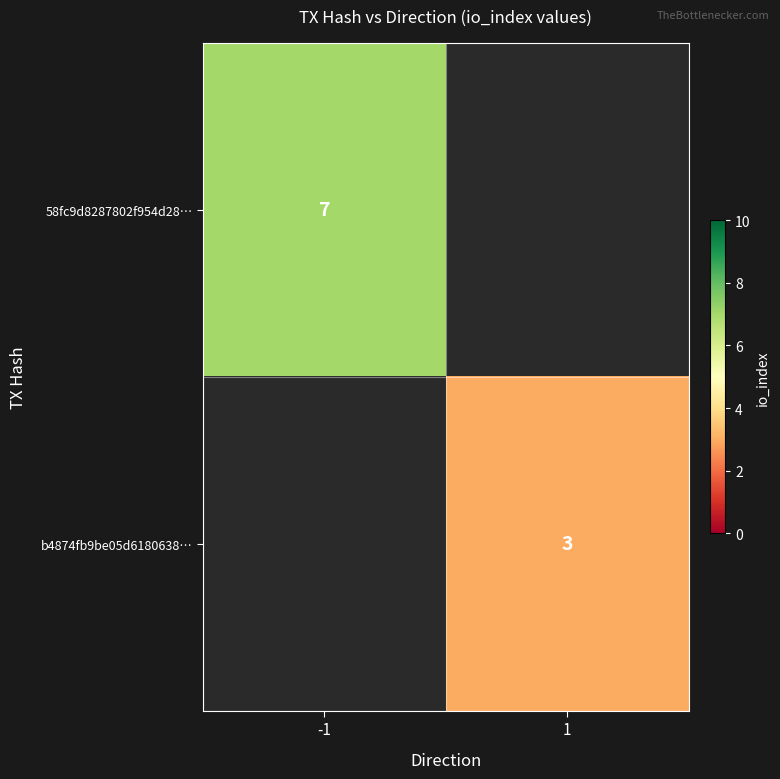

At how many categories does at least one series exceed 5?

1